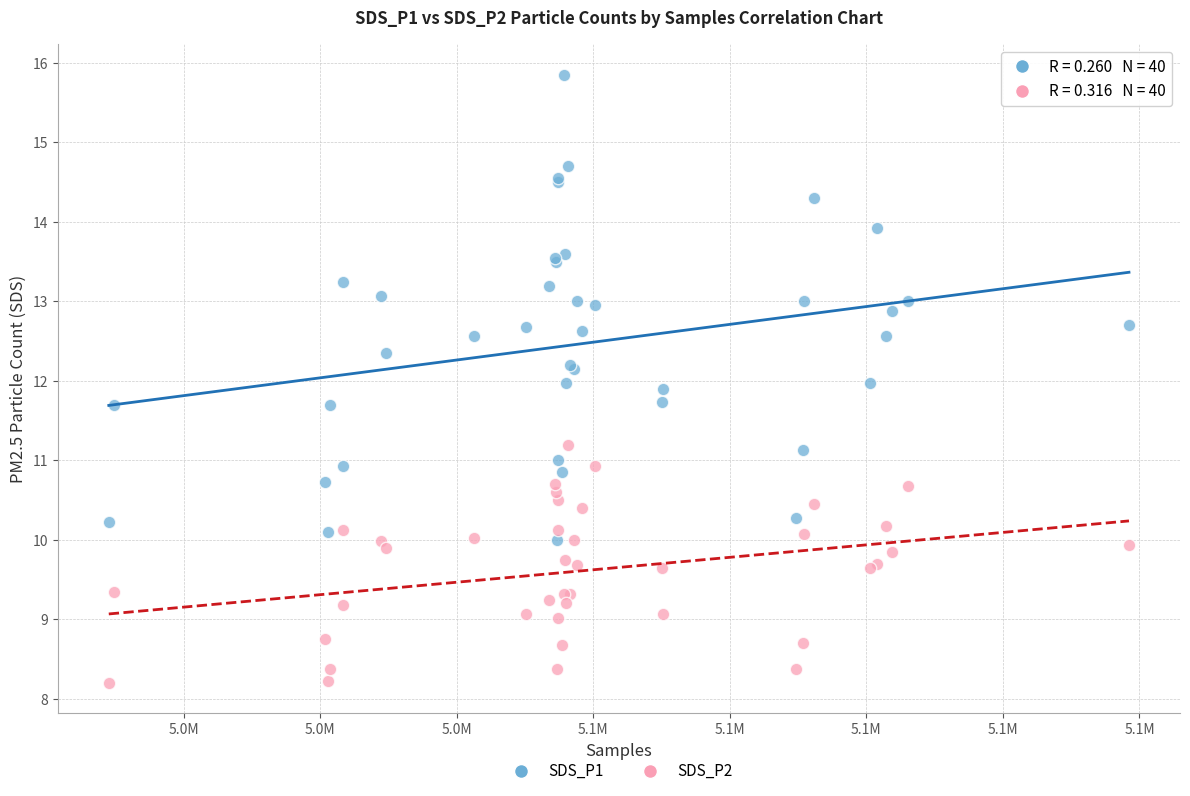

Which series contains the highest Y value?

SDS_P1